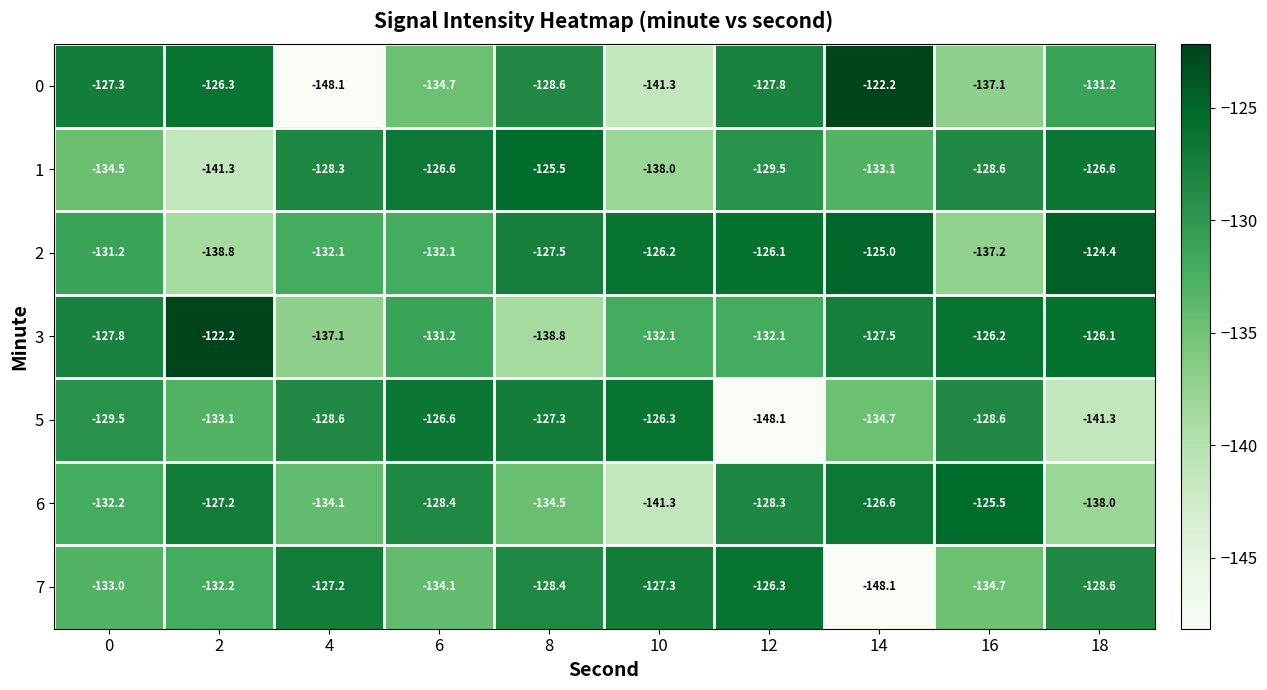

What is the lowest value of the 7 series?

-148.1